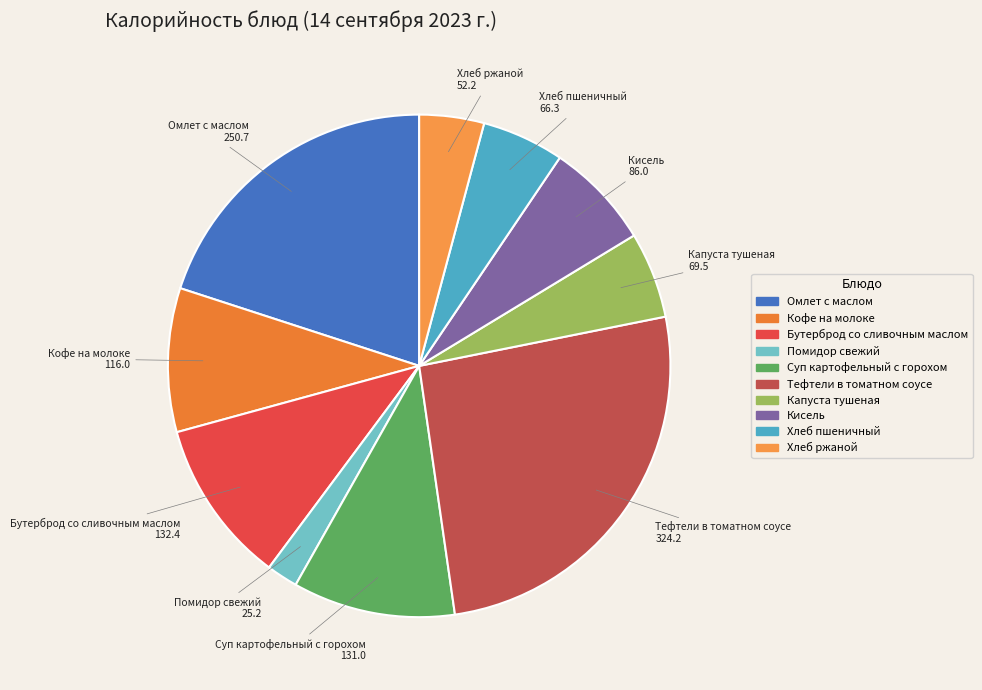

Does Бутерброд со сливочным маслом represent more than half of the total?

No